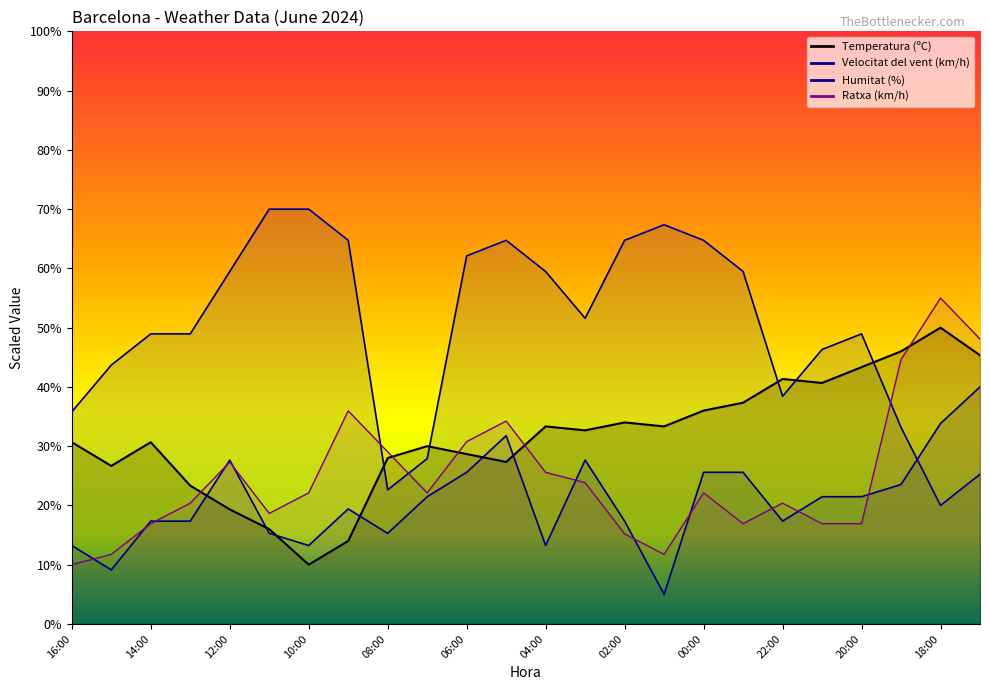

Reading left to right, transcribe all the data shown in this chart.

Temperatura (ºC): 16:00=30.7	15:00=26.7	14:00=30.7	13:00=23.3	12:00=19.3	11:00=16.0	10:00=10.0	09:00=14.0	08:00=28.0	07:00=30.0	06:00=28.7	05:00=27.3	04:00=33.3	03:00=32.7	02:00=34.0	01:00=33.3	00:00=36.0	23:00=37.3	22:00=41.3	21:00=40.7	20:00=43.3	19:00=46.0	18:00=50.0	17:00=45.3
Velocitat del vent (km/h): 16:00=13.2	15:00=9.1	14:00=17.4	13:00=17.4	12:00=27.6	11:00=15.3	10:00=13.2	09:00=19.4	08:00=15.3	07:00=21.5	06:00=25.6	05:00=31.8	04:00=13.2	03:00=27.6	02:00=17.4	01:00=5.0	00:00=25.6	23:00=25.6	22:00=17.4	21:00=21.5	20:00=21.5	19:00=23.5	18:00=33.8	17:00=40.0
Humitat (%): 16:00=35.8	15:00=43.7	14:00=48.9	13:00=48.9	12:00=59.5	11:00=70.0	10:00=70.0	09:00=64.7	08:00=22.6	07:00=27.9	06:00=62.1	05:00=64.7	04:00=59.5	03:00=51.6	02:00=64.7	01:00=67.4	00:00=64.7	23:00=59.5	22:00=38.4	21:00=46.3	20:00=48.9	19:00=33.2	18:00=20.0	17:00=25.3
Ratxa (km/h): 16:00=10.0	15:00=11.7	14:00=16.9	13:00=20.4	12:00=27.3	11:00=18.7	10:00=22.1	09:00=36.0	08:00=29.0	07:00=22.1	06:00=30.8	05:00=34.2	04:00=25.6	03:00=23.8	02:00=15.2	01:00=11.7	00:00=22.1	23:00=16.9	22:00=20.4	21:00=16.9	20:00=16.9	19:00=44.6	18:00=55.0	17:00=48.1